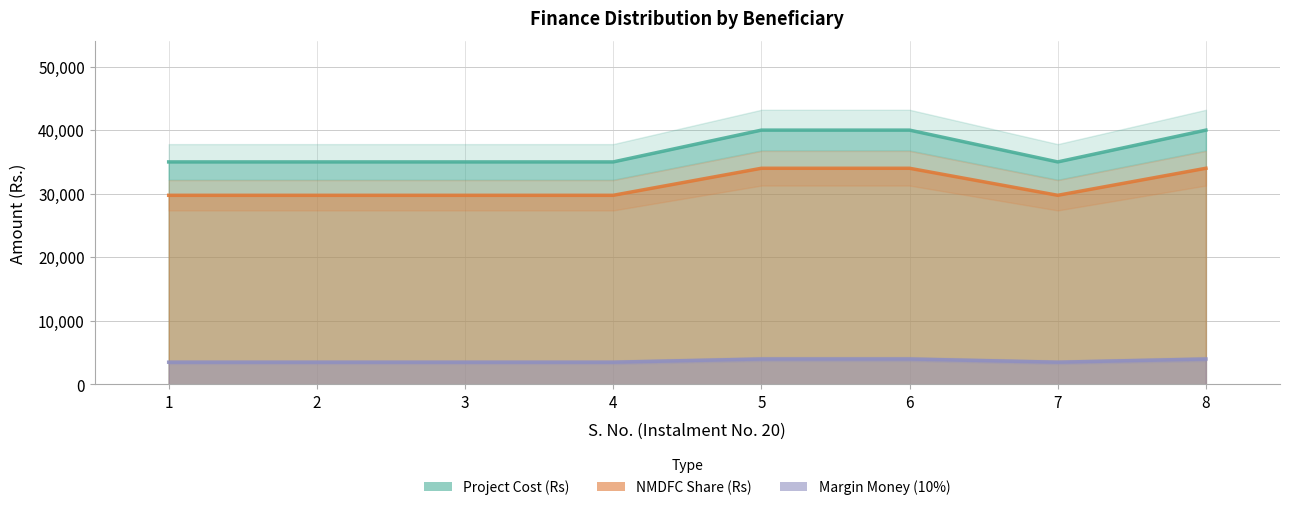

Where is the first local maximum for Project Cost (Rs)?

5